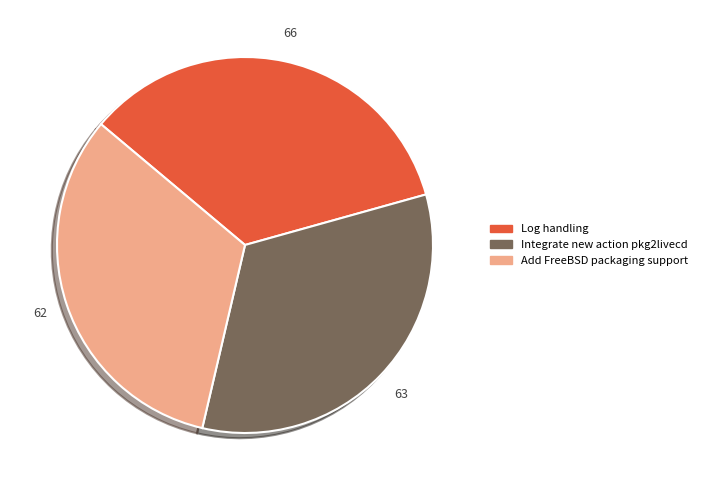

Between Log handling and Integrate new action pkg2livecd, which is larger?

Log handling